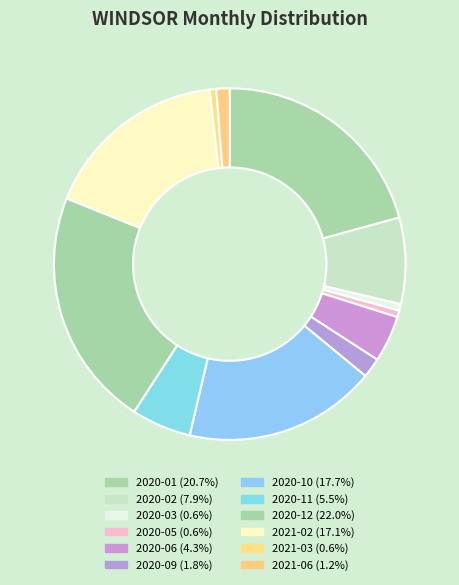

How many segments does this pie chart have?

12